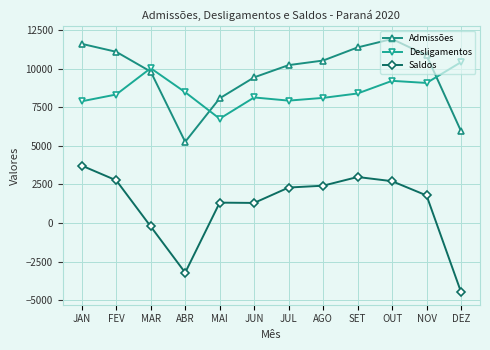

Which series has the largest total across all categories?

Admissões